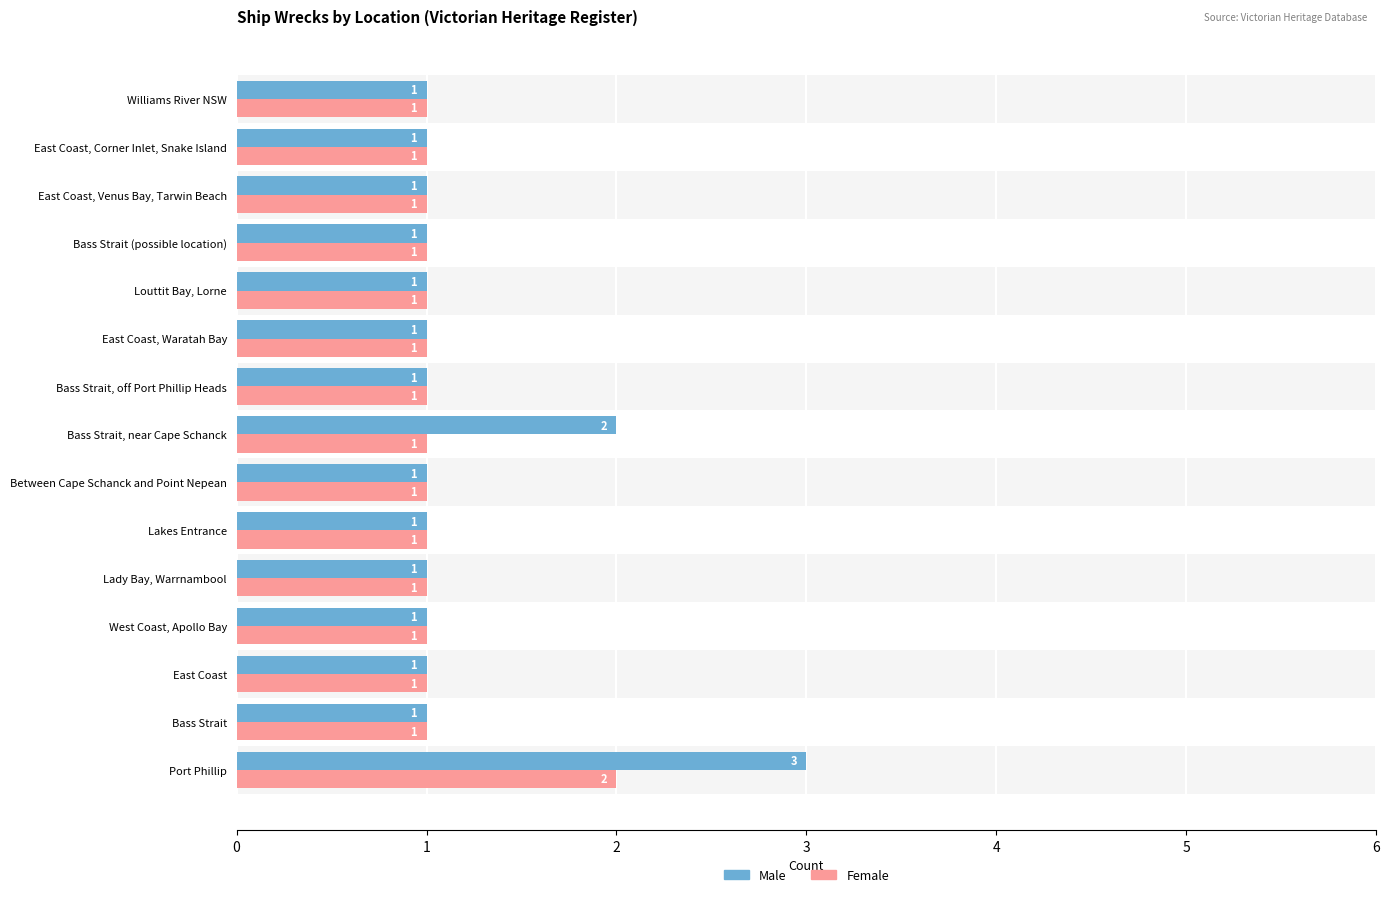

True or false: Female has a value of 1 at Port Phillip.

False